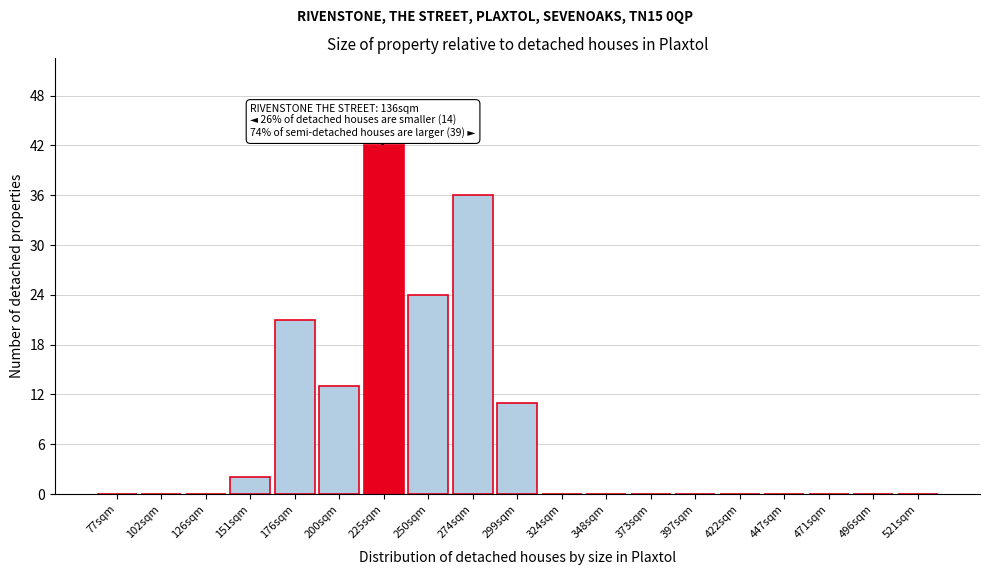

Reading right to left, list all the values displayed in this chart.

521sqm=0	496sqm=0	471sqm=0	447sqm=0	422sqm=0	397sqm=0	373sqm=0	348sqm=0	324sqm=0	299sqm=11	274sqm=36	250sqm=24	225sqm=42	200sqm=13	176sqm=21	151sqm=2	126sqm=0	102sqm=0	77sqm=0